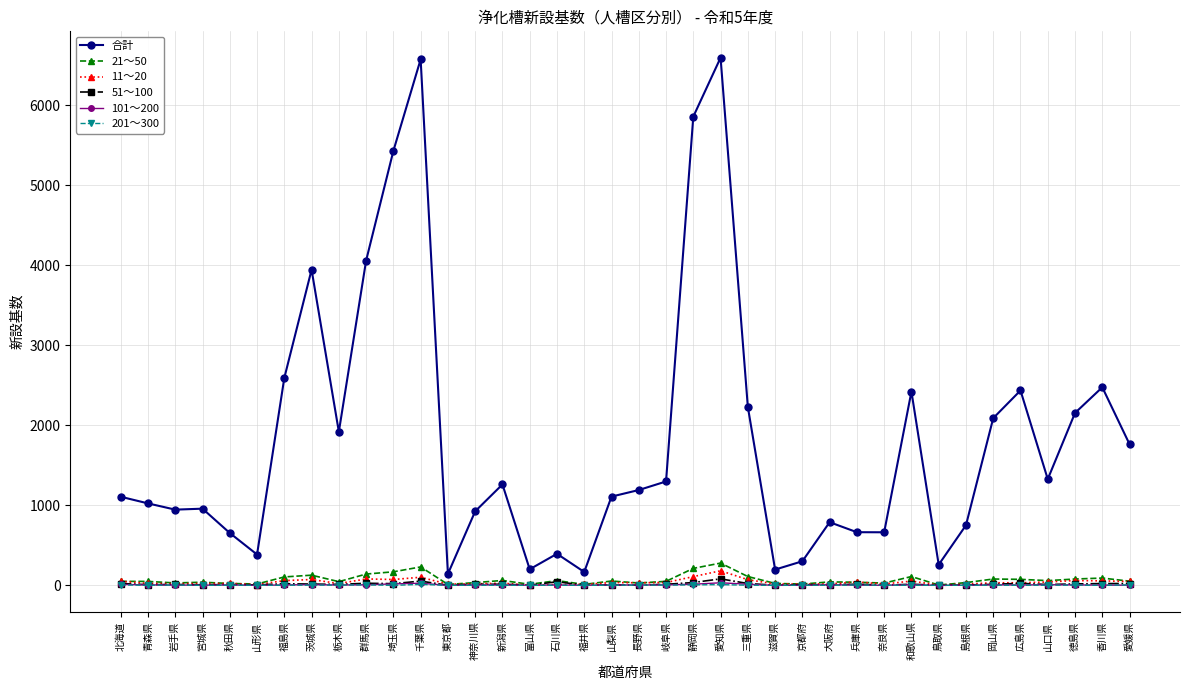

Which series changed the most between 福島県 and 岐阜県?

合計